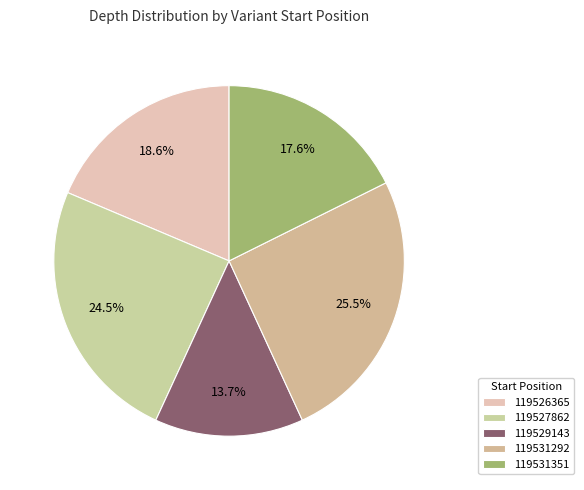

What is the smallest slice in the pie chart?

119529143